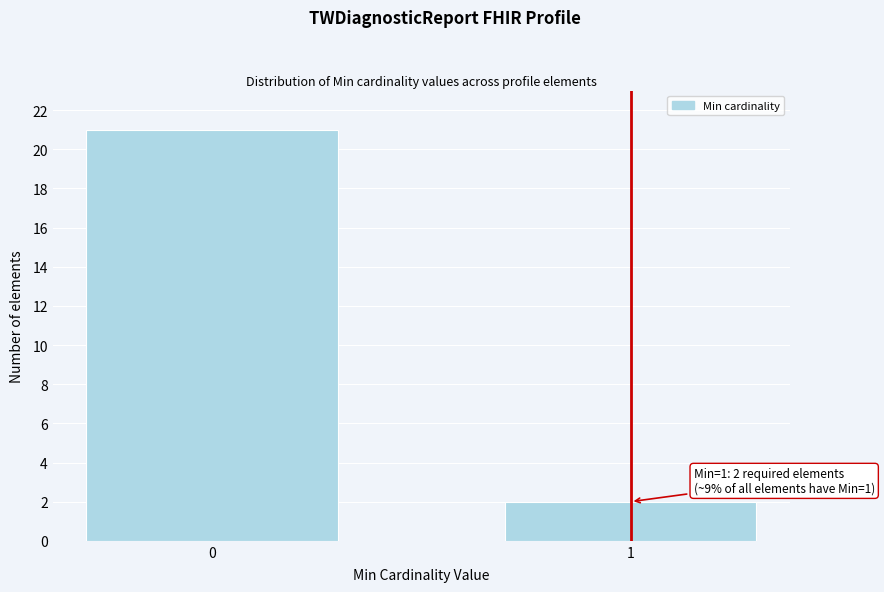

Reading right to left, what are all the values shown in this chart?

1=2	0=21